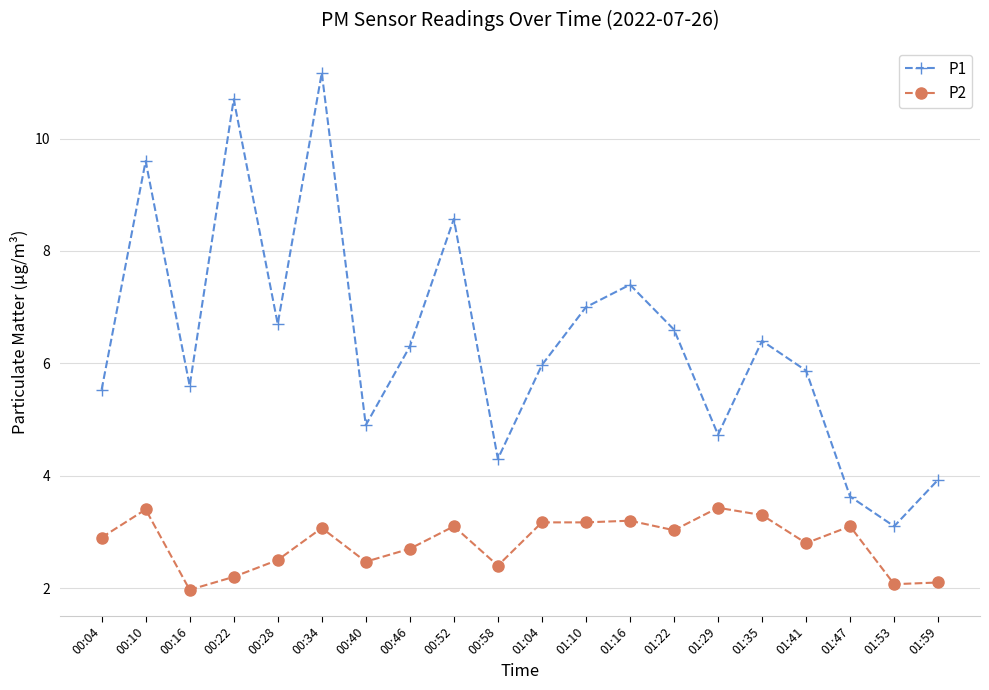

Rank the series by their maximum value, from highest to lowest.

P1, P2